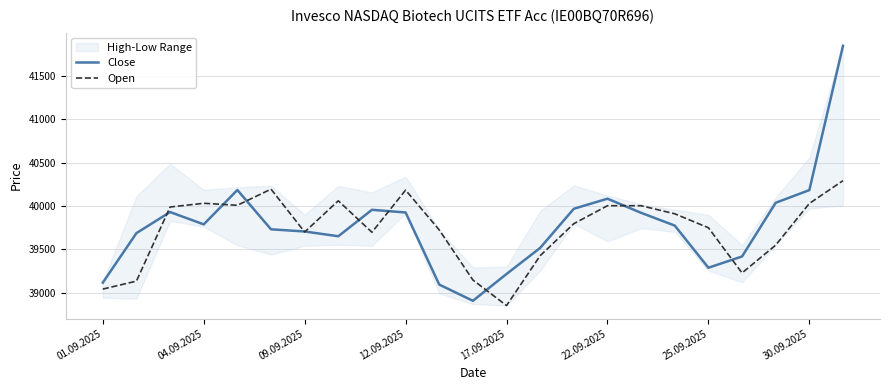

Which series has the largest total across all categories?

Close